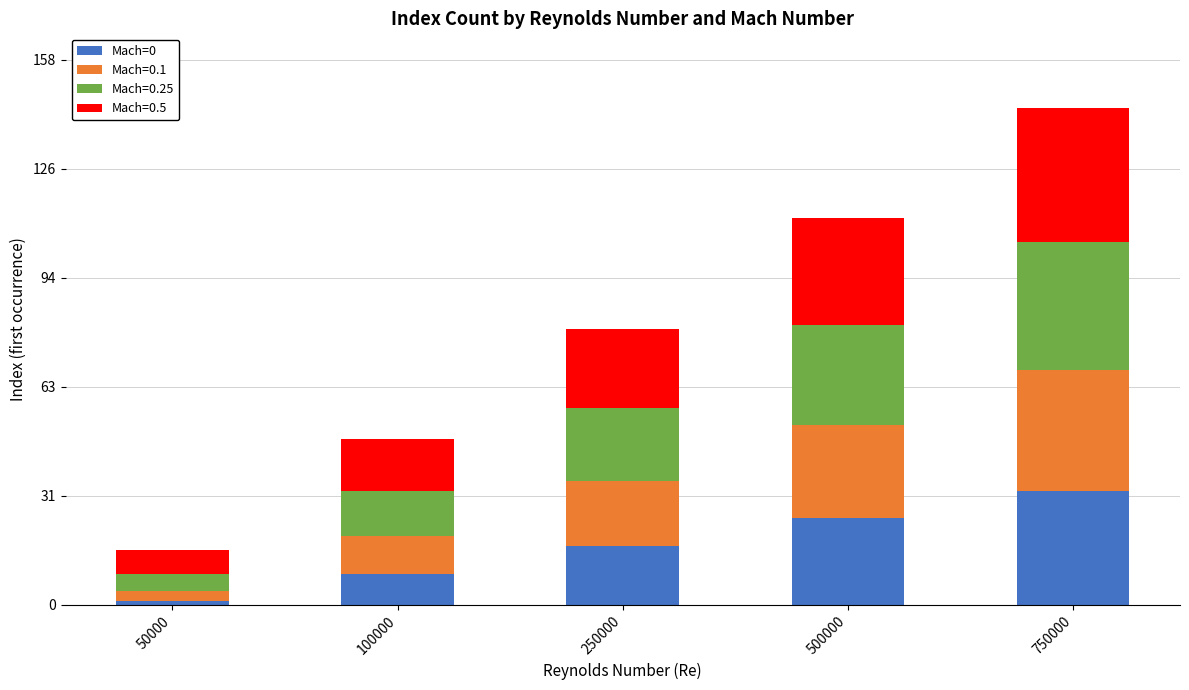

What is the total value across all series at 100000?

48